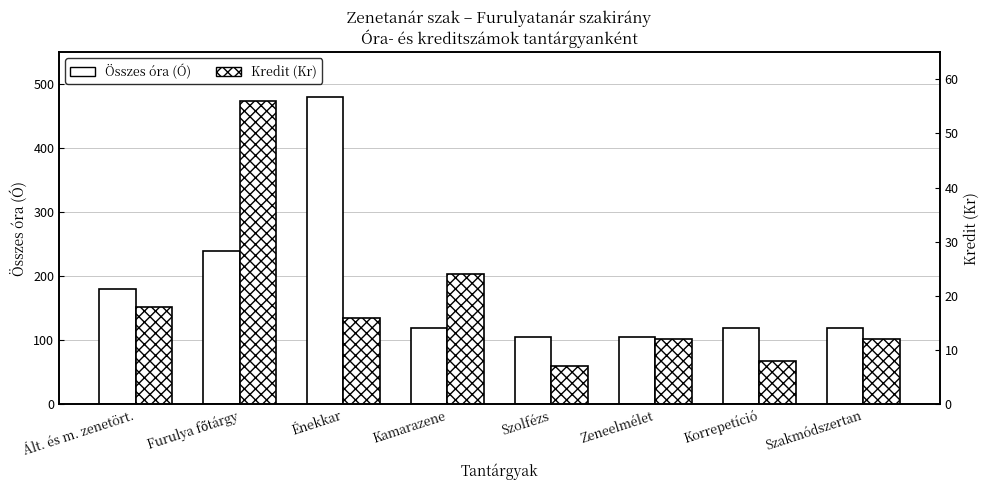

Reading right to left, list all the values displayed in this chart.

Összes óra (Ó): 120	120	105	105	120	480	240	180
Kredit (Kr): 12	8	12	7	24	16	56	18